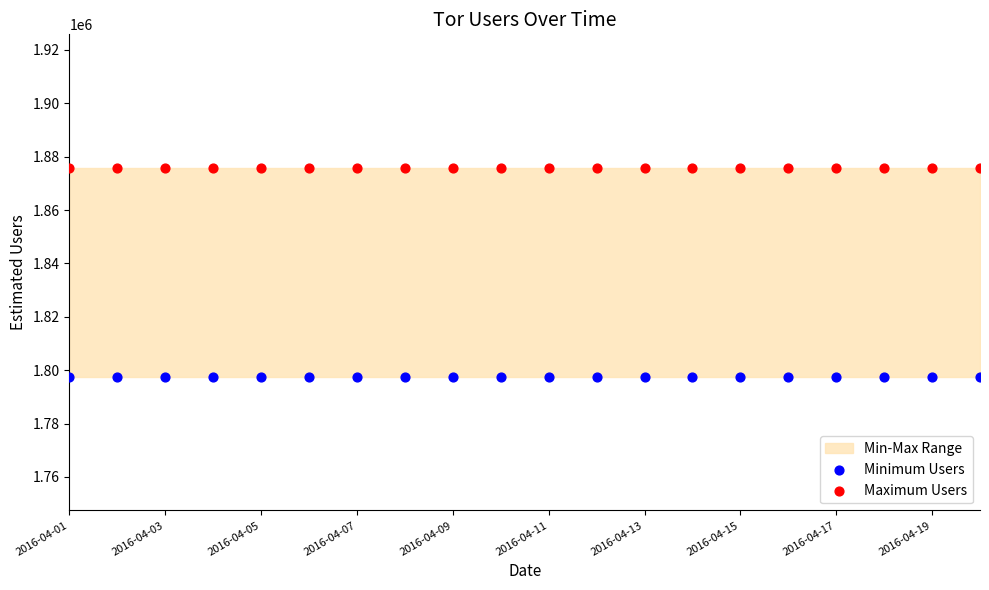

Which series reaches the minimum Y coordinate?

Minimum Users